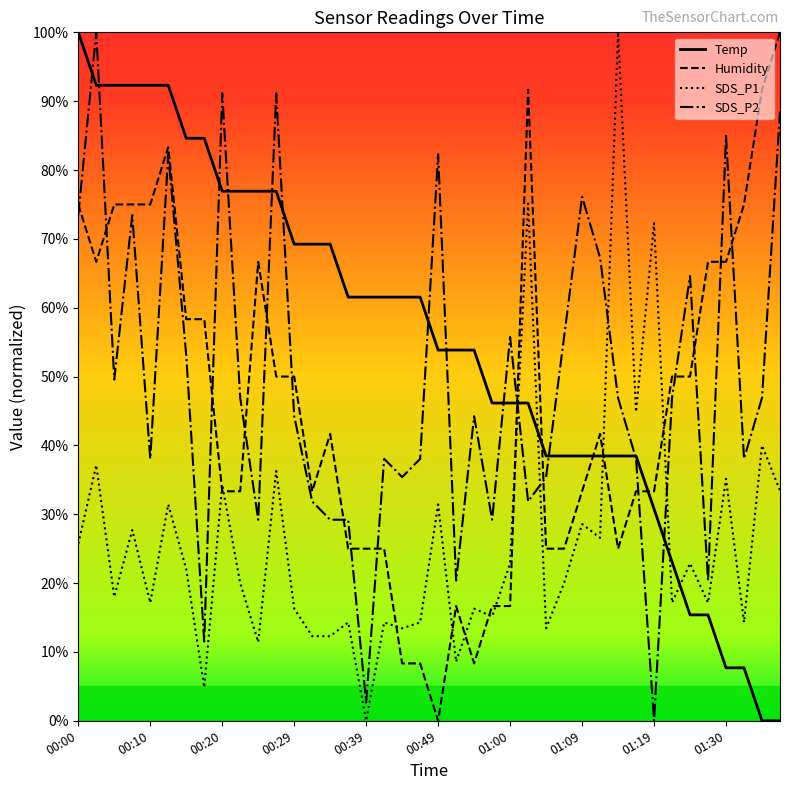

What is the difference between the maximum and minimum values in the SDS_P1 series?

100.0